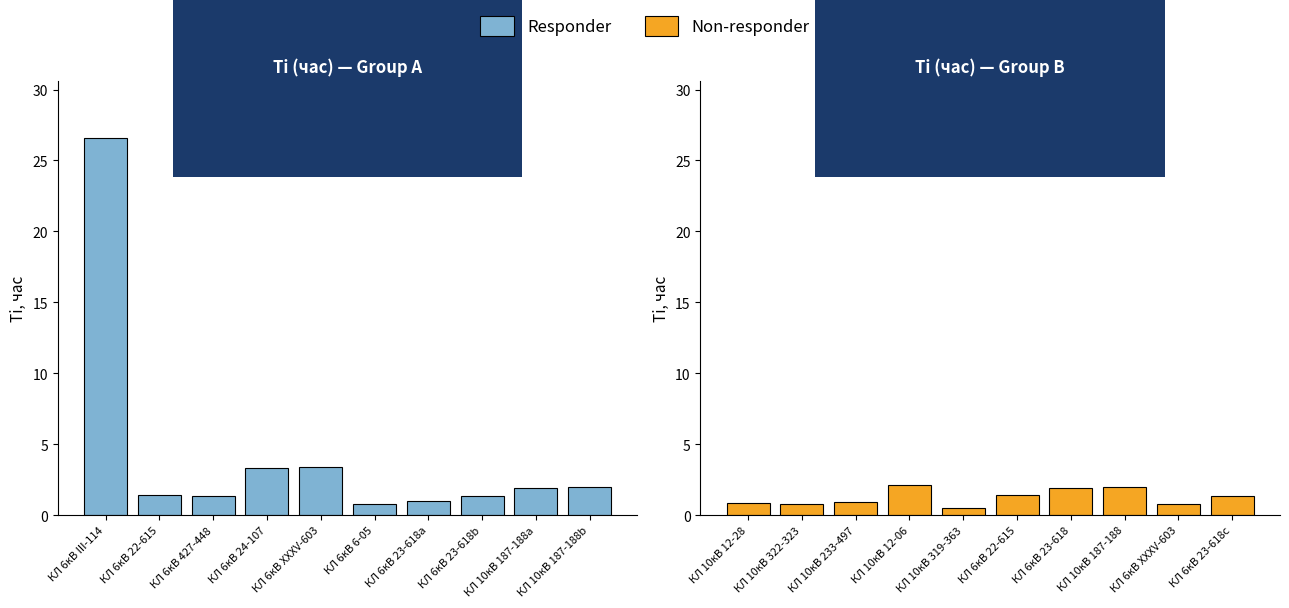

List the series in order of their peak value, lowest first.

Non-responder, Responder